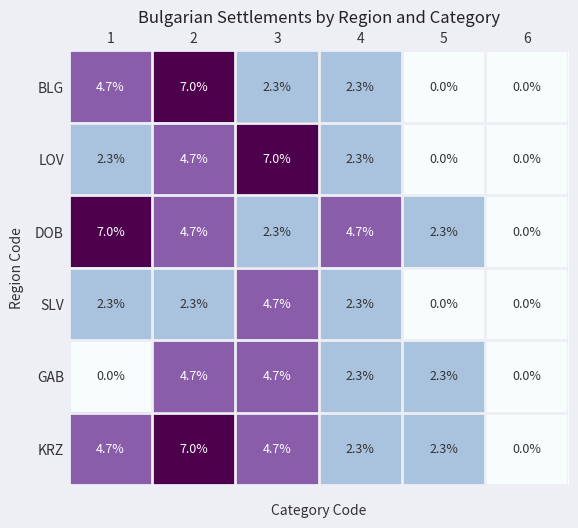

What is the total value across all series at 4?

16.2